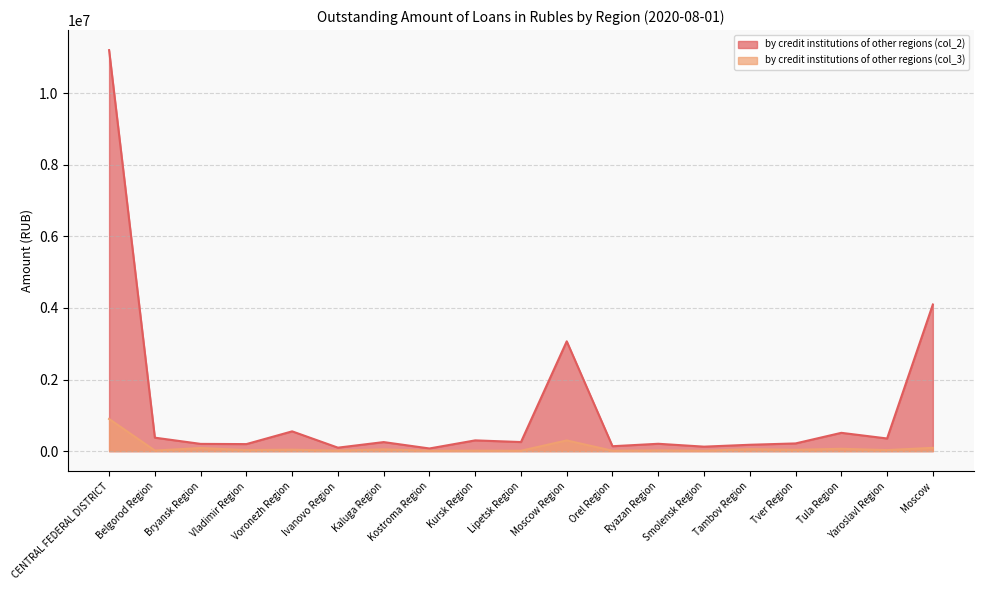

At how many categories does at least one series exceed 2994906?

3